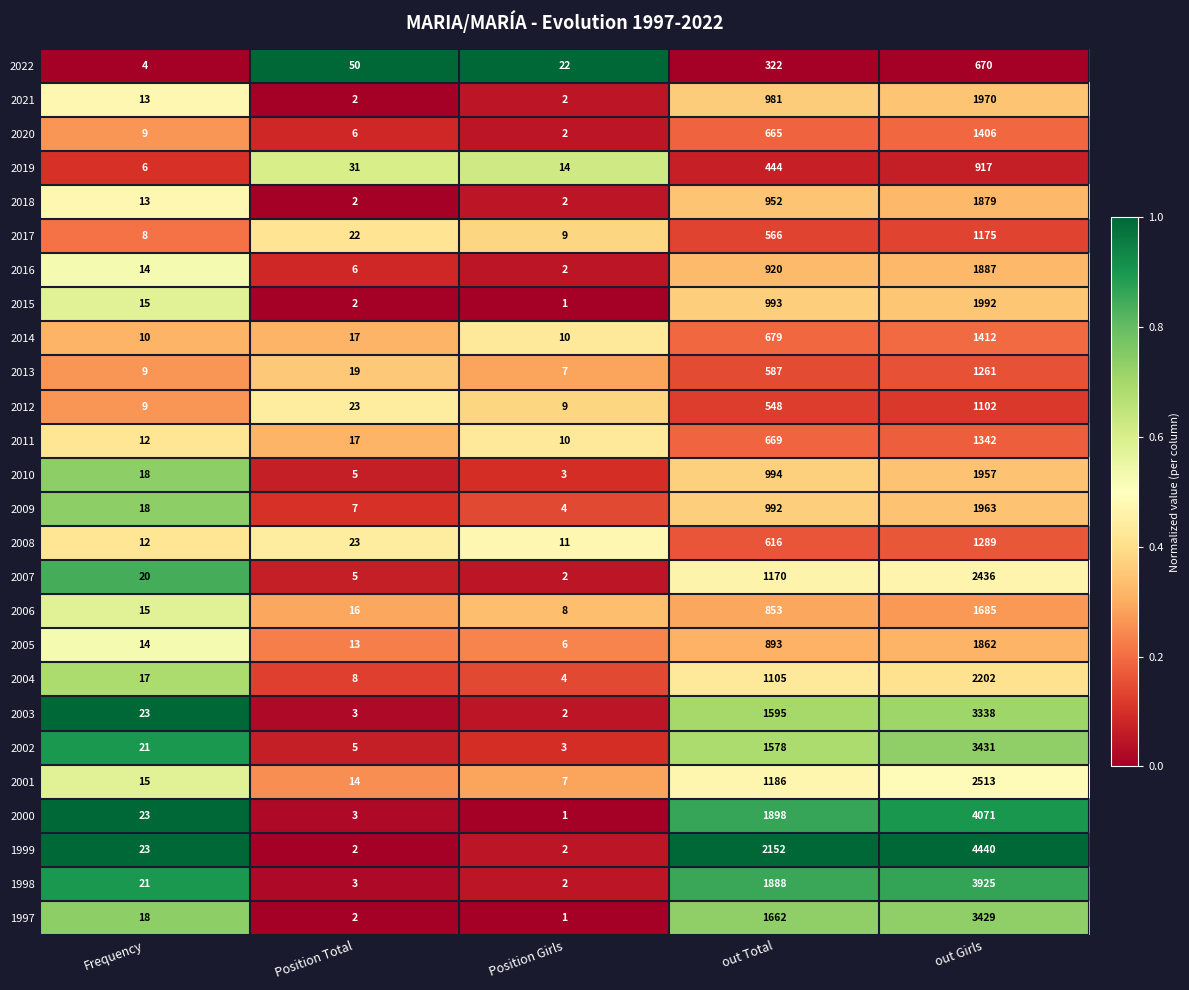

What is the total value across all series at Position Girls?

146